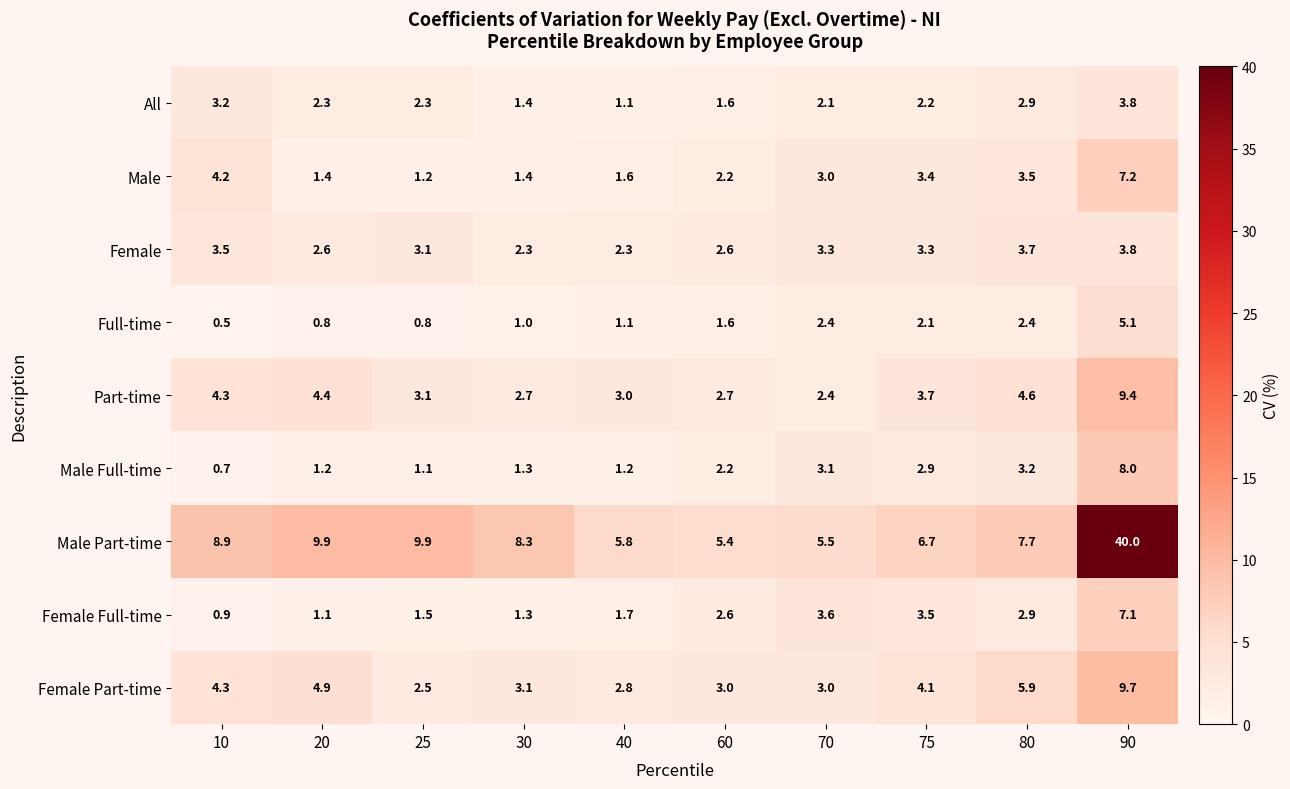

Is it true that Male equals 3.5 at 80?

True